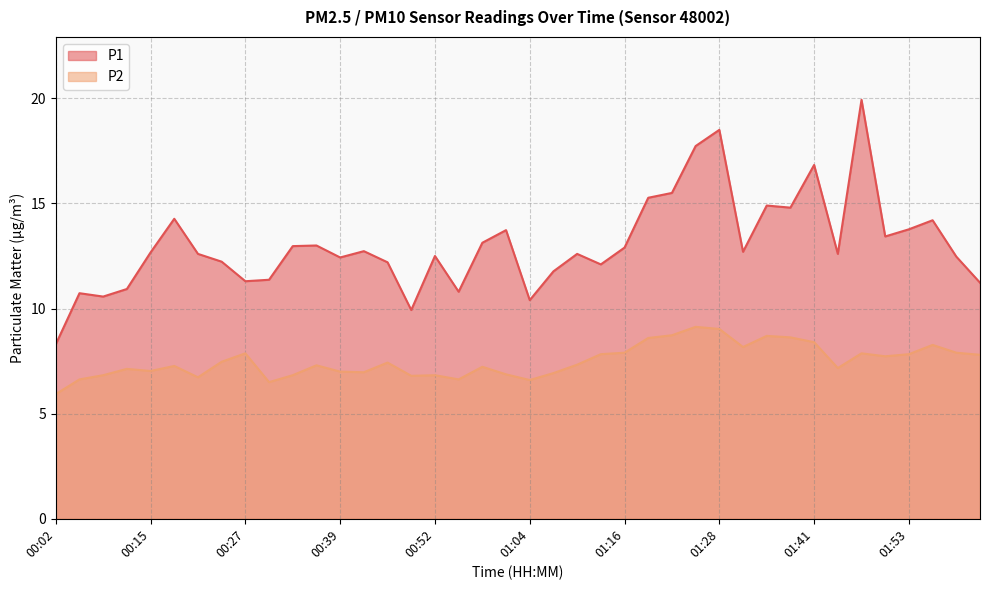

Between 00:42 and 01:28, which series saw the biggest shift?

P1